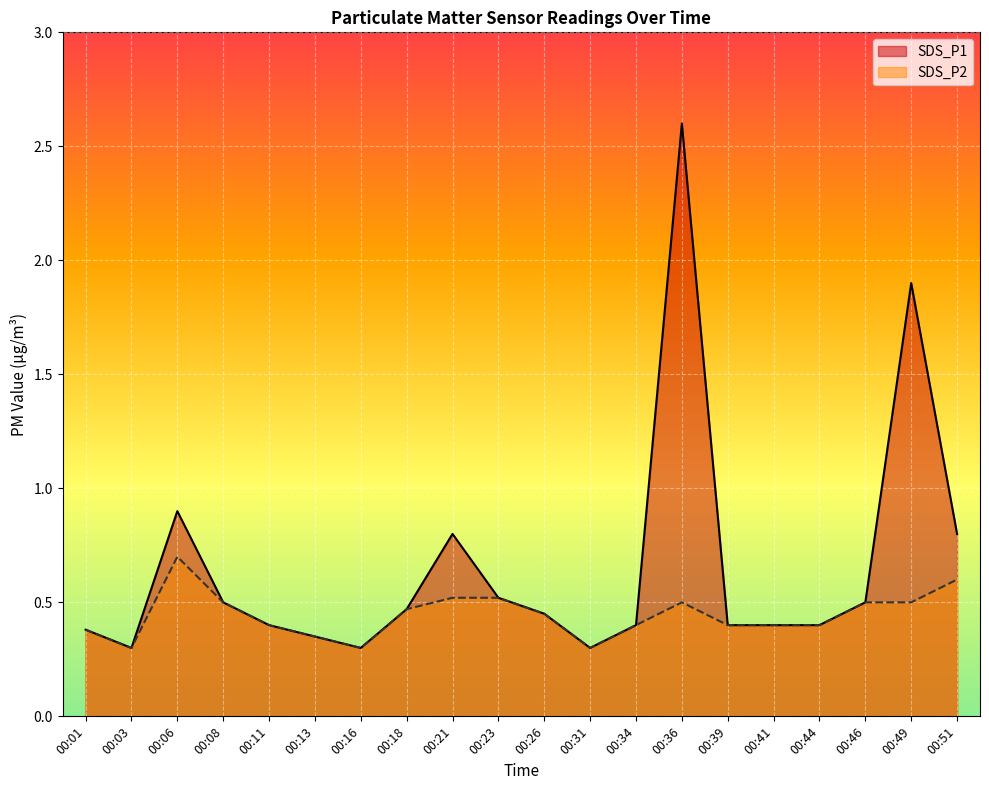

Is the value of SDS_P1 at 00:34 greater than the value of SDS_P2 at 00:01?

Yes